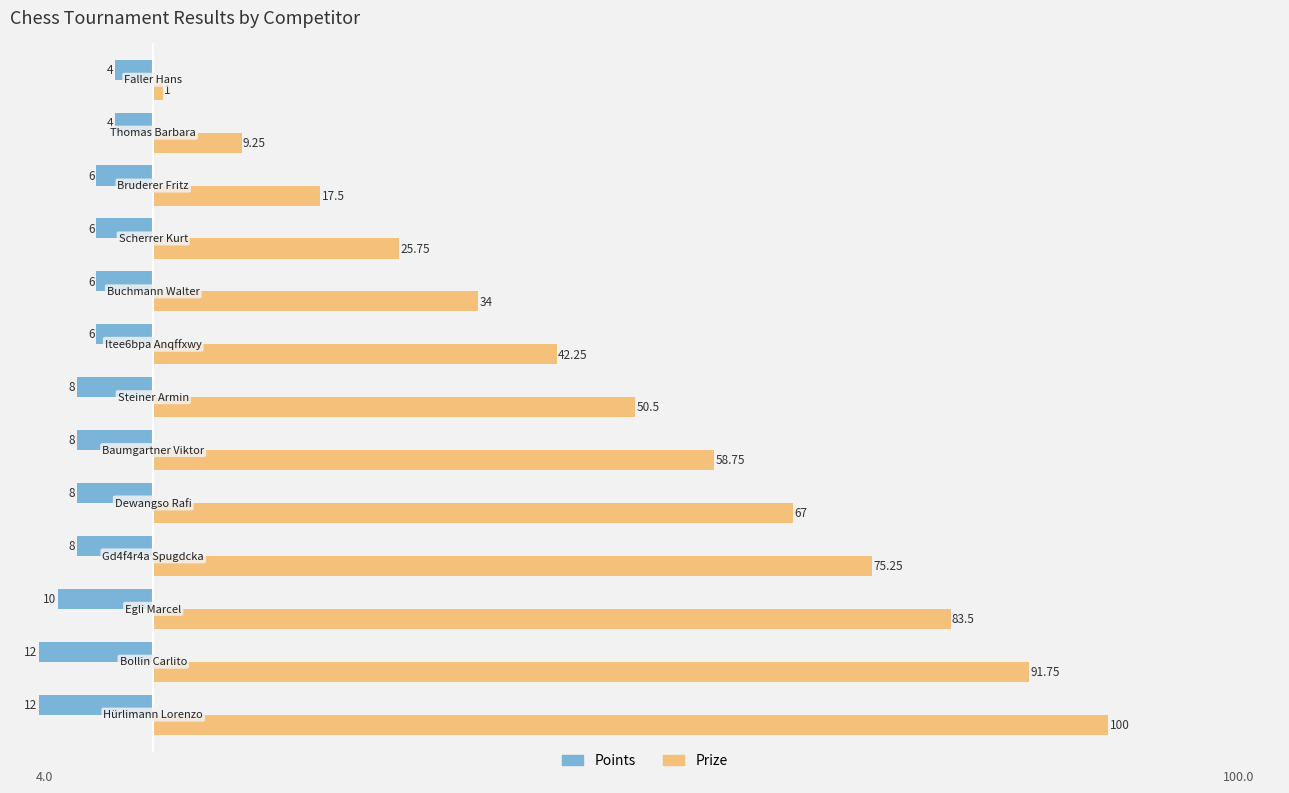

Which series has the largest total across all categories?

Prize